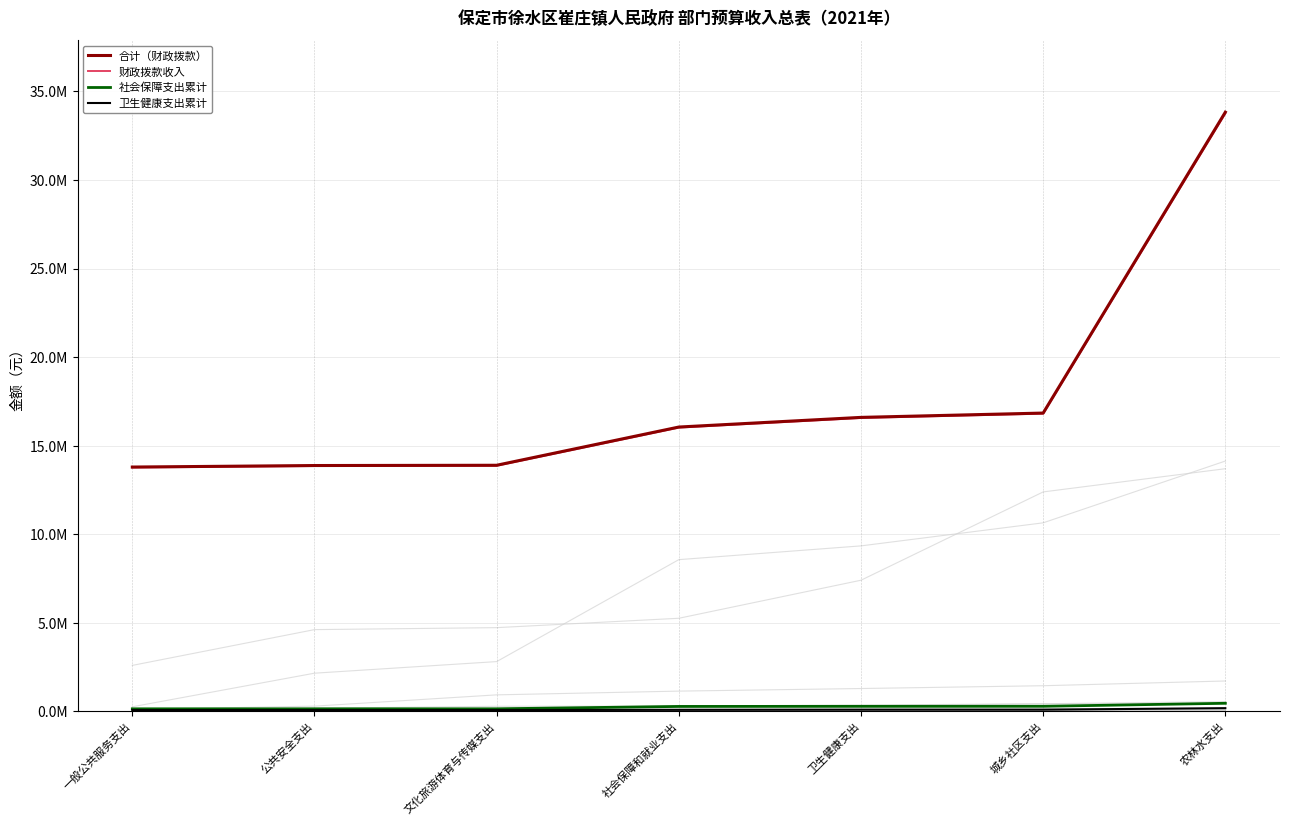

What is the total value across all series at 社会保障和就业支出?

32421098.5